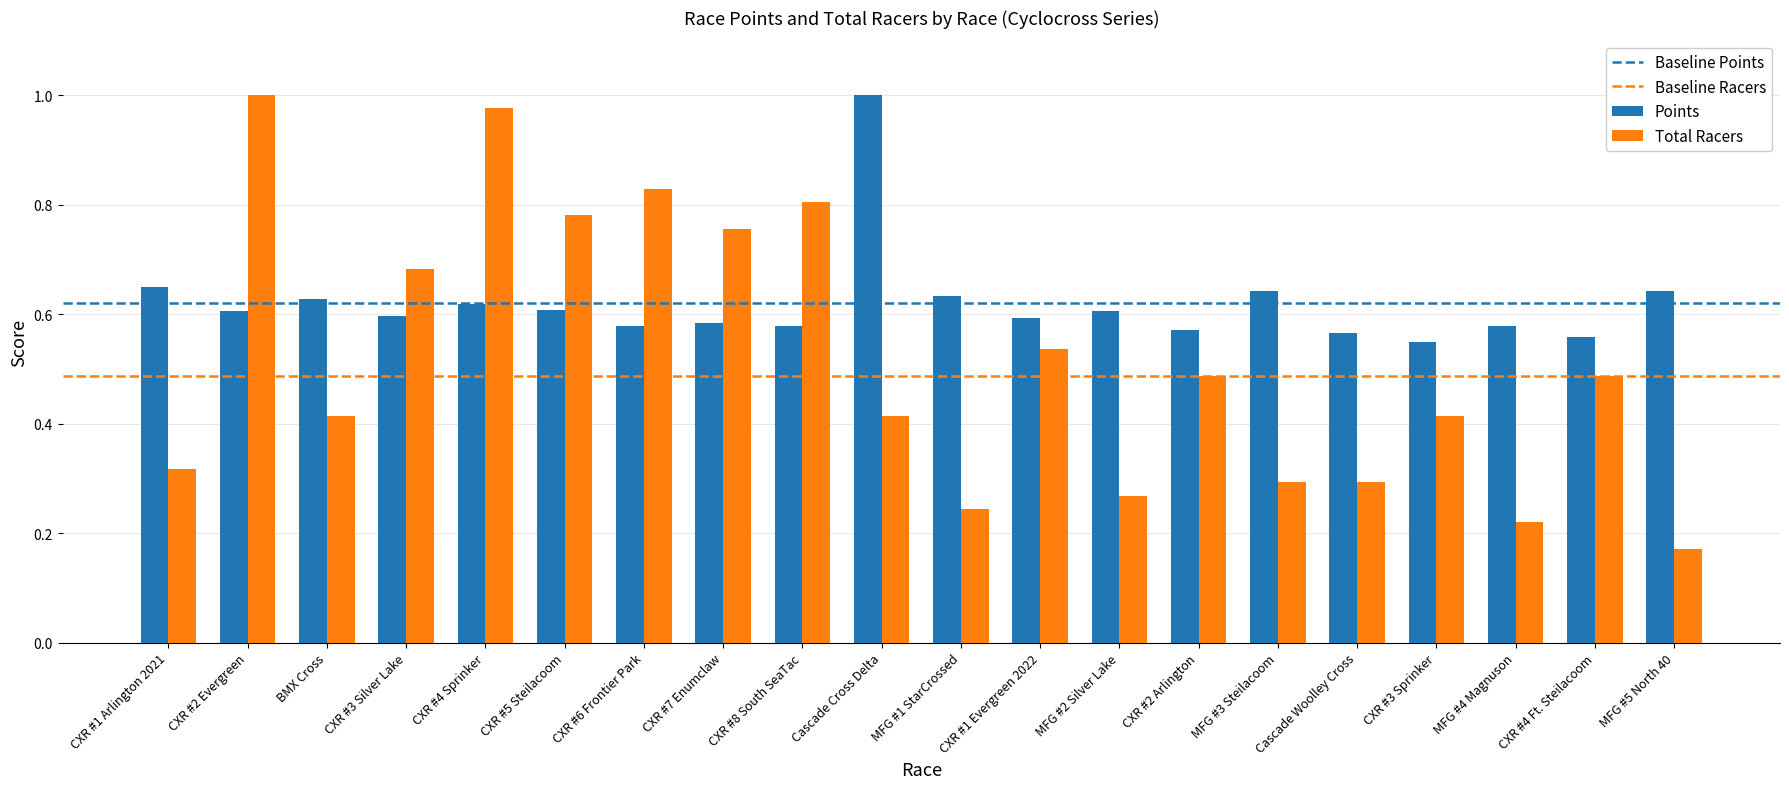

At how many categories does at least one series exceed 0?

20